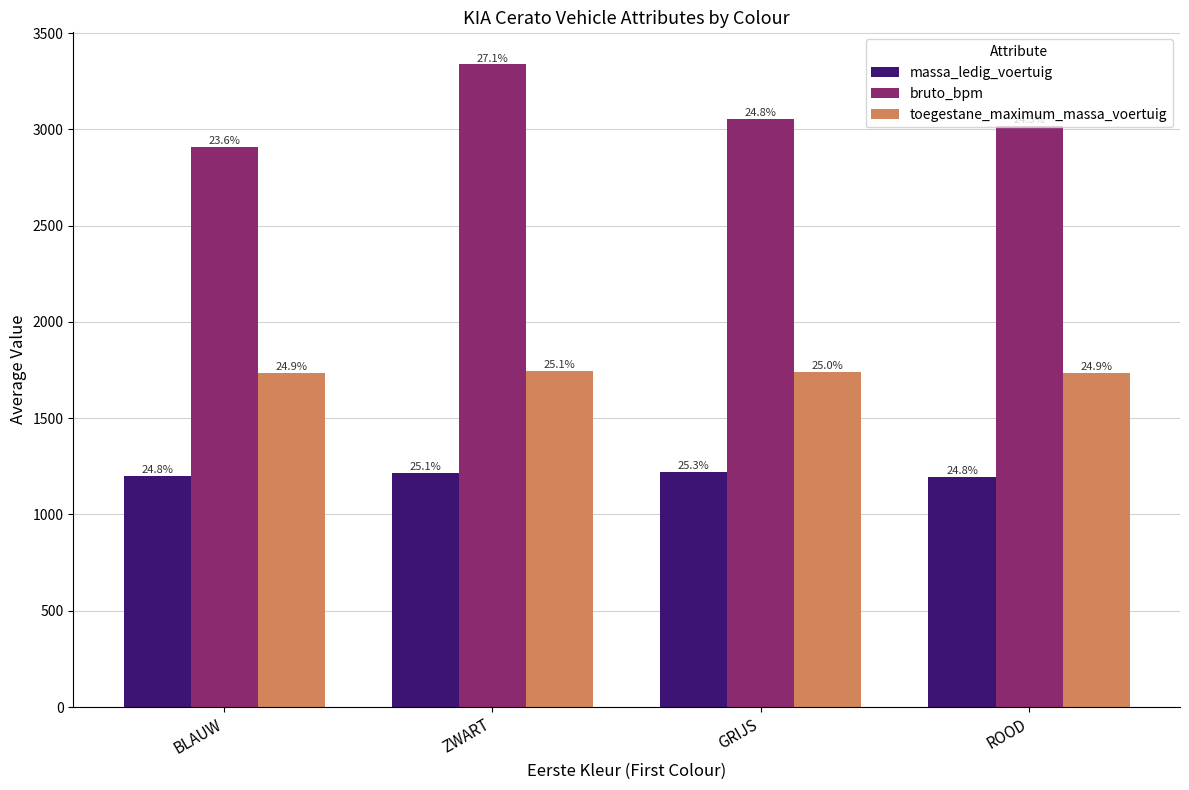

What position from the right is GRIJS?

2